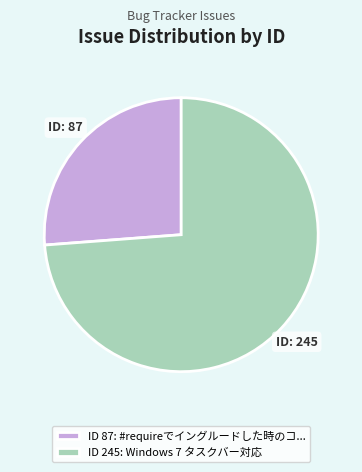

Which slice represents more than half of the pie?

ID 245: Windows 7 タスクバー対応